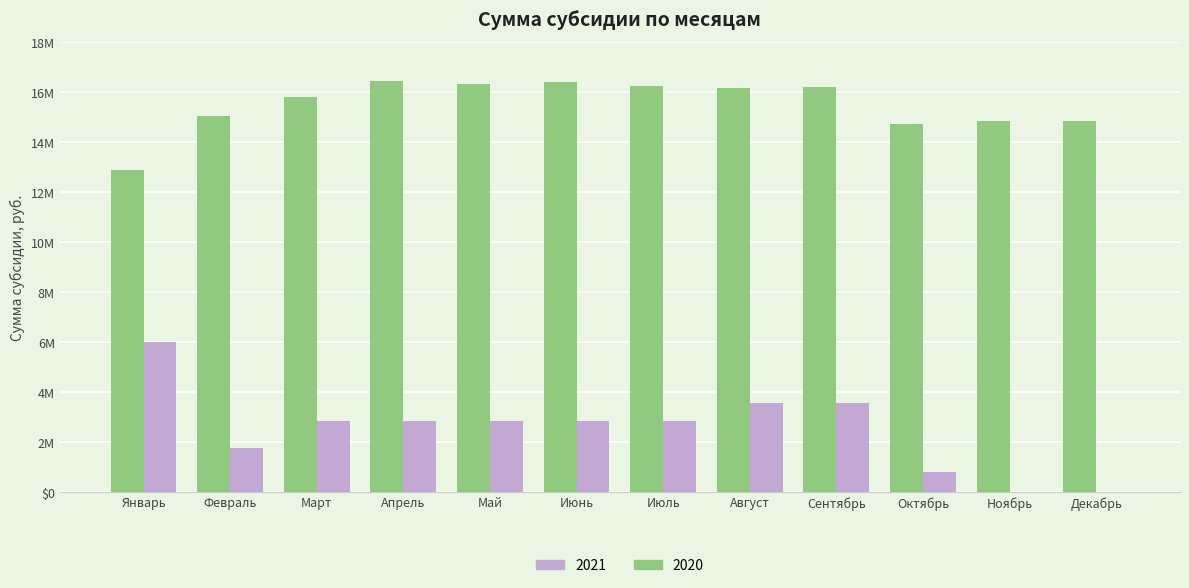

What is the difference between the maximum and minimum values in the 2021 series?

5984249.9